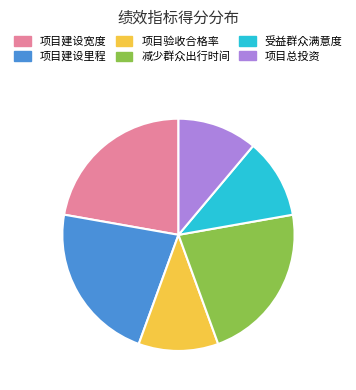

Is 项目验收合格率 the majority of the pie?

No